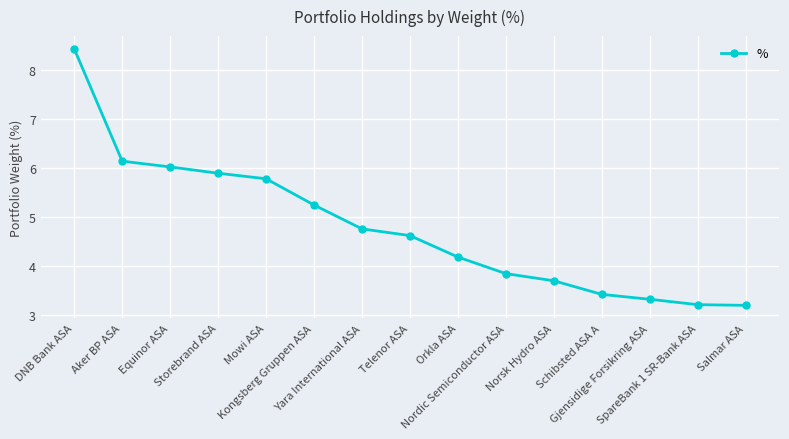

What is the difference between the maximum and minimum values?

5.2